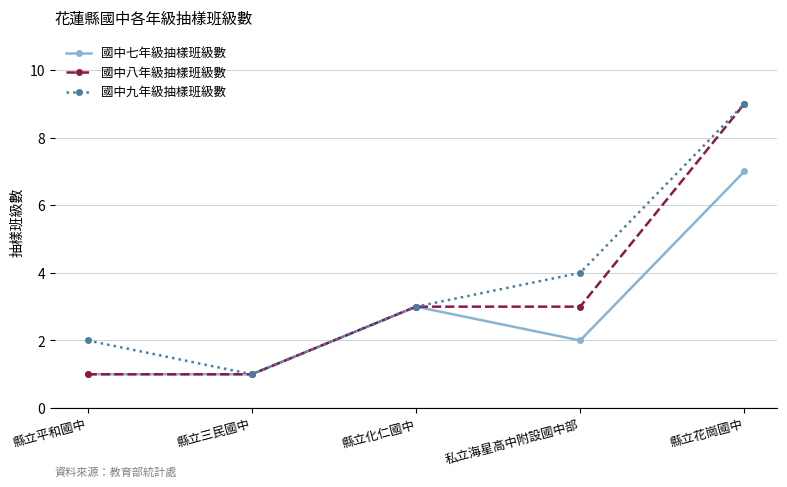

What position from the left is 縣立化仁國中?

3